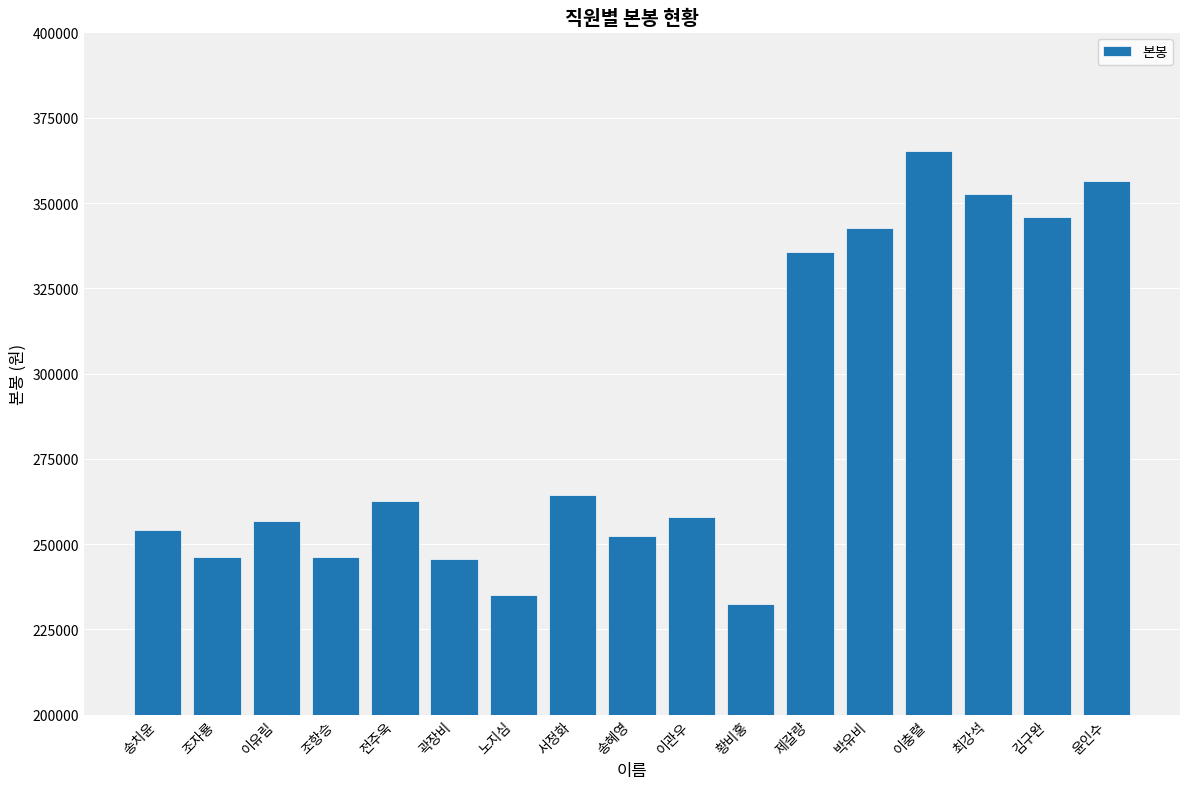

Does the chart contain stacked bars?

No